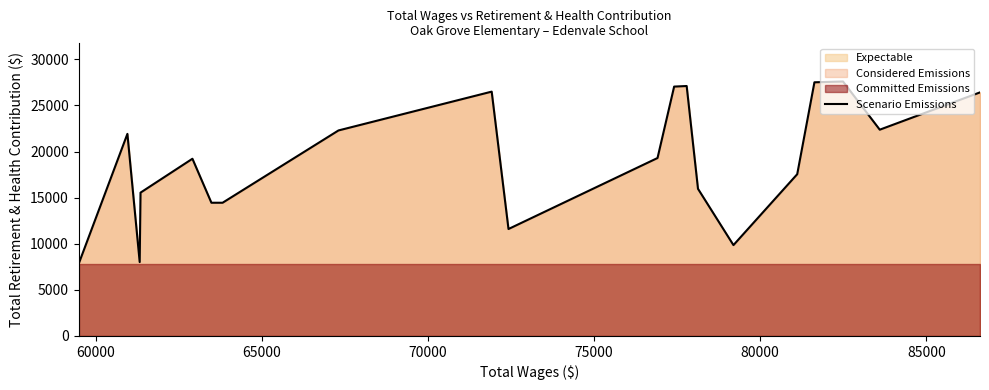

What is the lowest value of the Scenario Emissions series?

7822